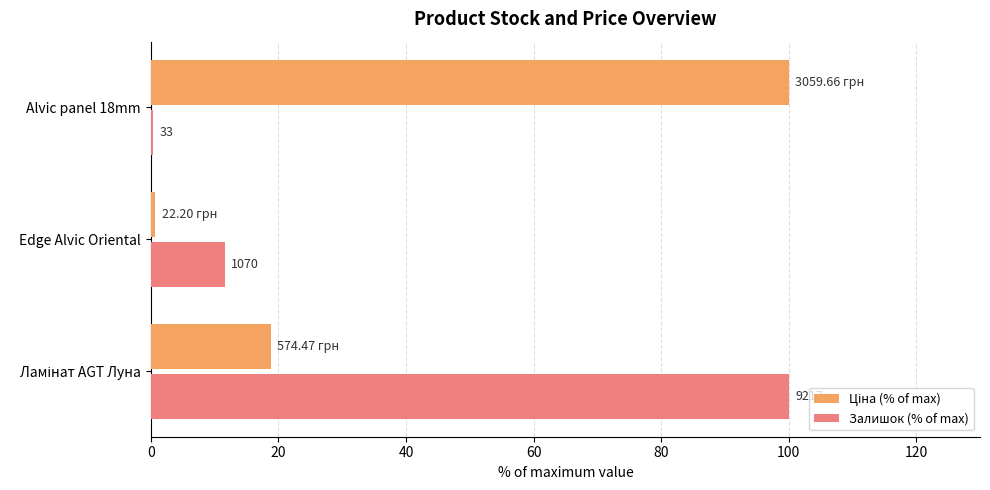

Reading left to right, transcribe all the data shown in this chart.

Ціна (% of max): 18.8	0.7	100.0
Залишок (% of max): 100.0	11.6	0.4